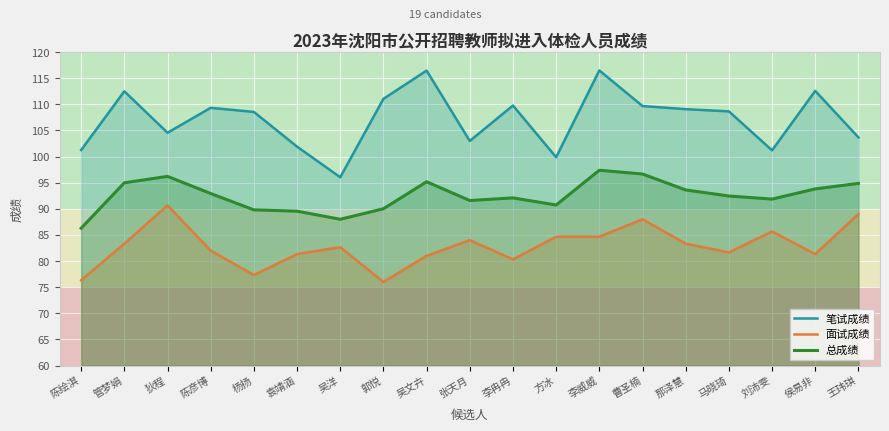

What is the label of the 10th point from the left?

张天月